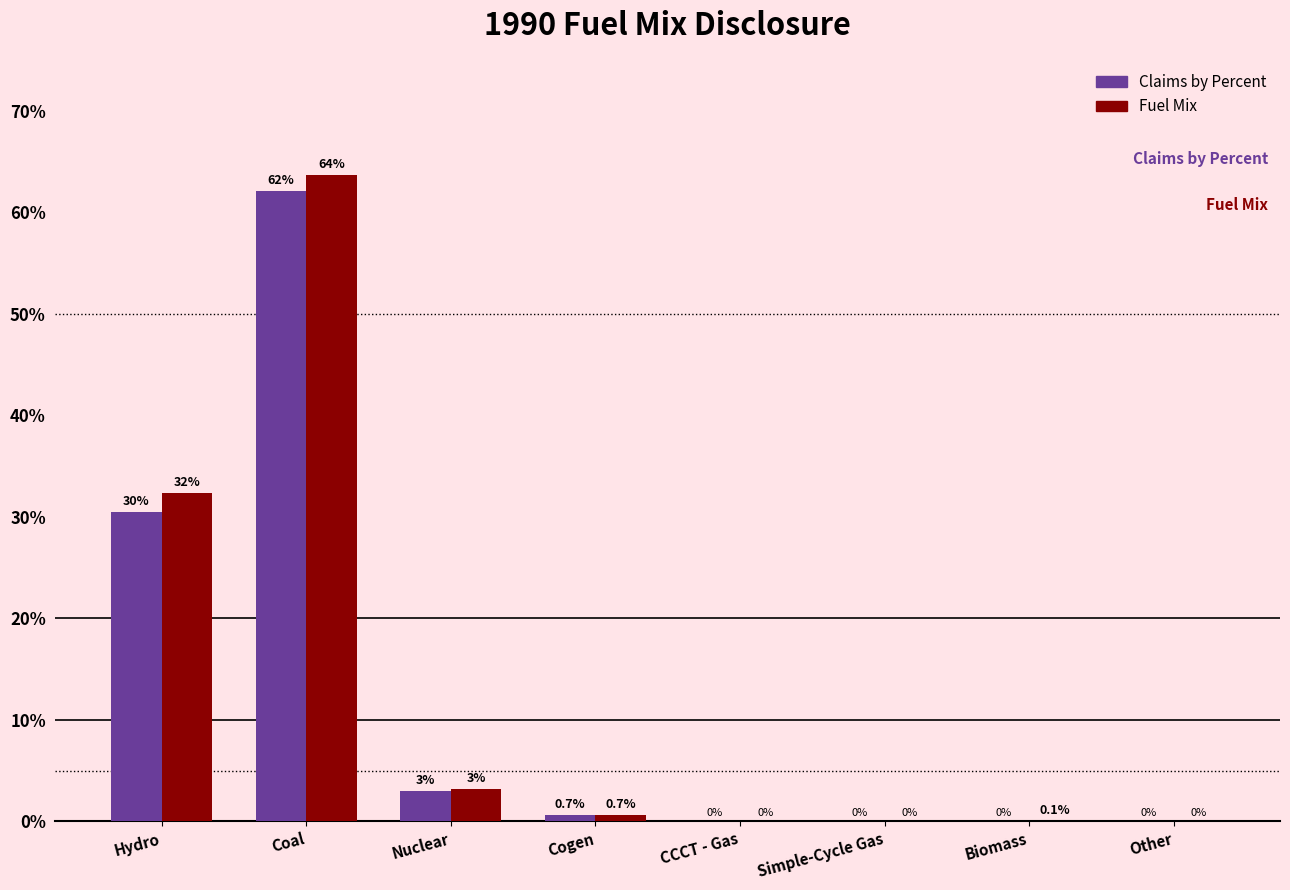

What is the difference between the Claims by Percent values at Hydro and Biomass?

30.5